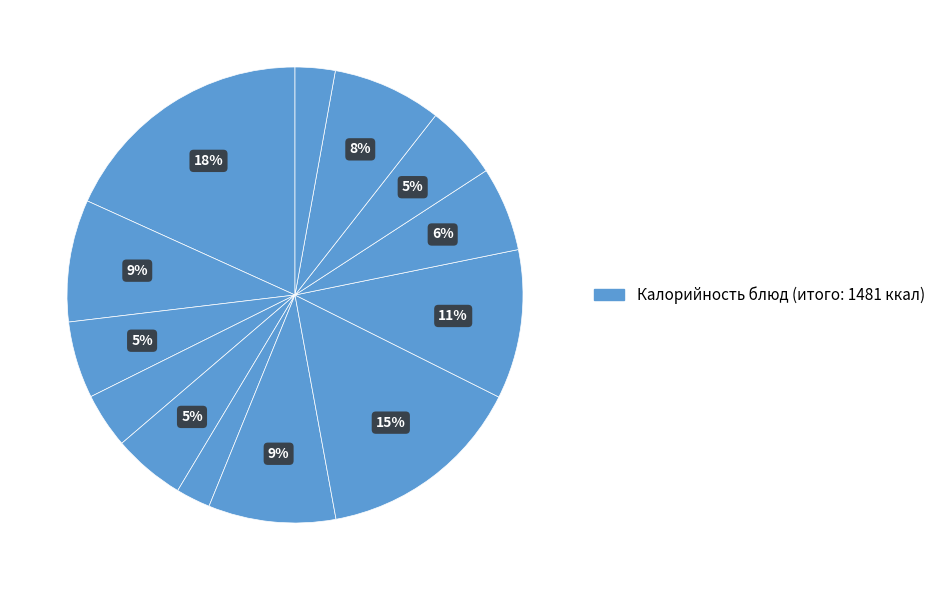

How many slices are in this pie chart?

13